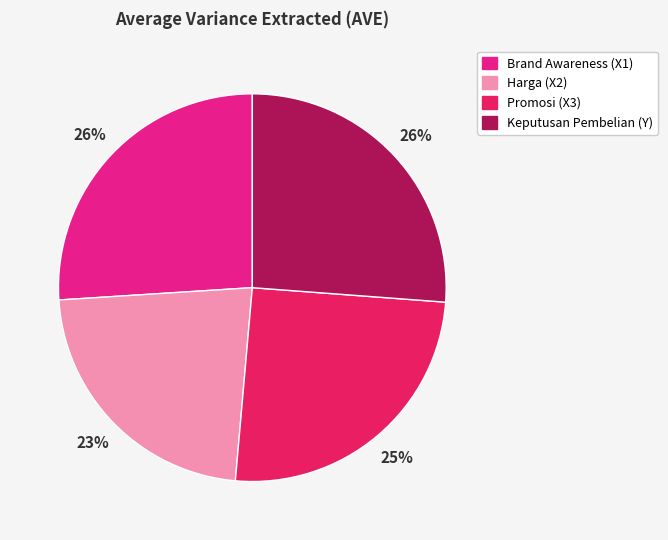

Is it true that Keputusan Pembelian (Y) is 26% of the pie?

True